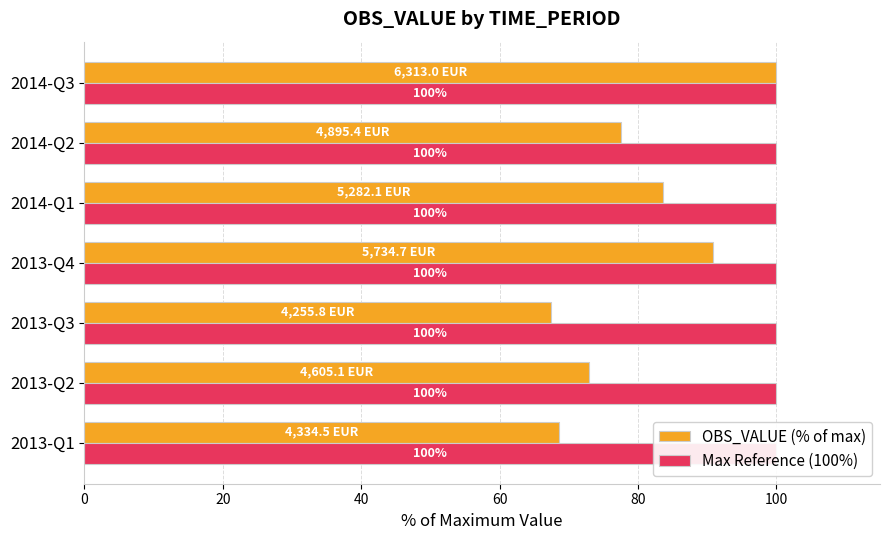

Reading left to right, list all the values displayed in this chart.

OBS_VALUE (% of max): 68.7	72.9	67.4	90.8	83.7	77.5	100.0
Max Reference (100%): 0.3	0.3	0.3	0.3	0.3	0.3	0.3